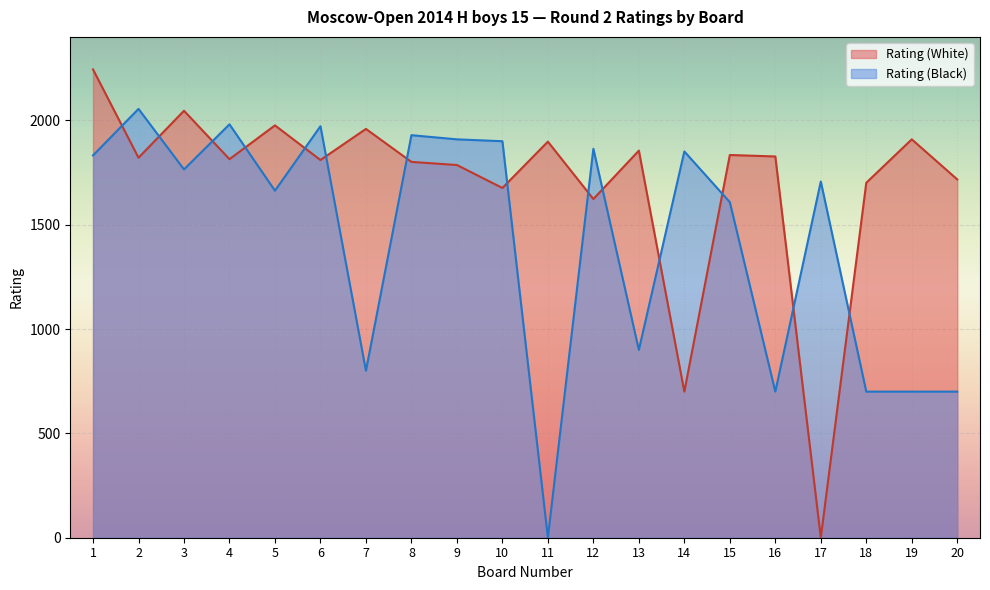

At how many categories does at least one series exceed 2054?

2